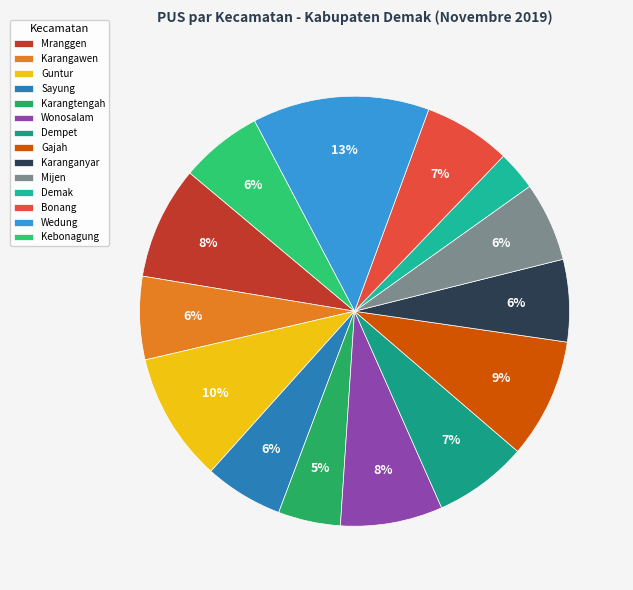

Does any single category account for the majority?

No